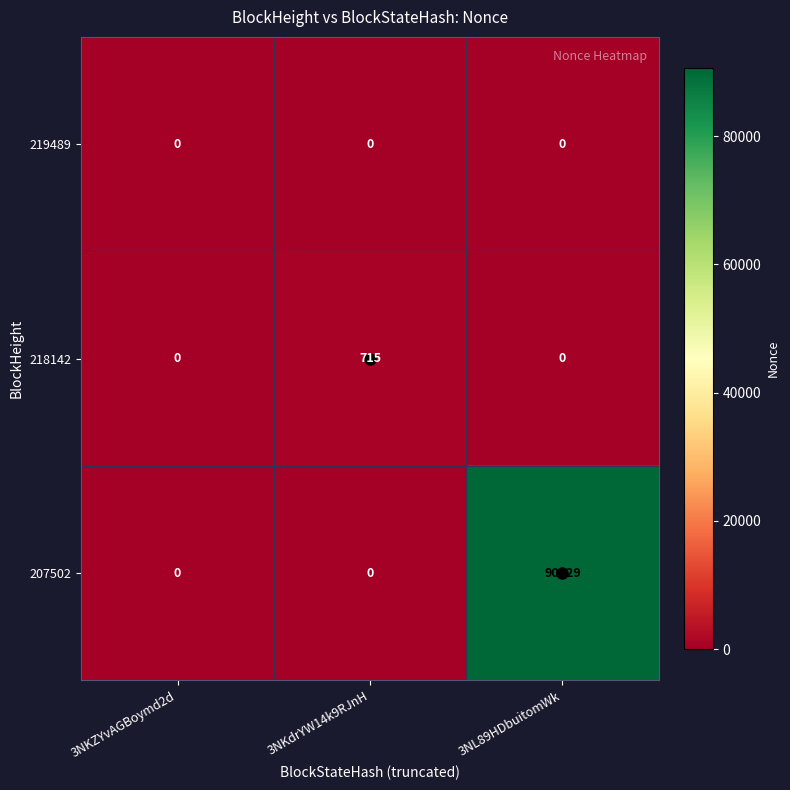

True or false: 207502 has a value of 90629 at 3NL89HDbuitomWk.

True